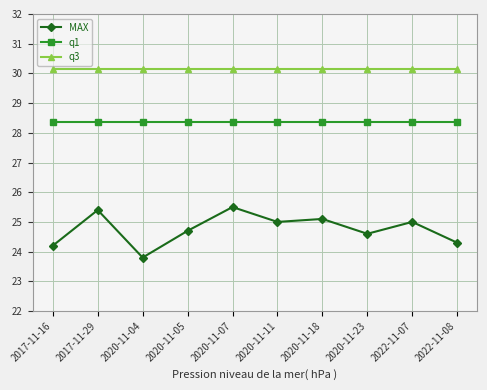

What is the total value across all series at 2020-11-23?

83.1